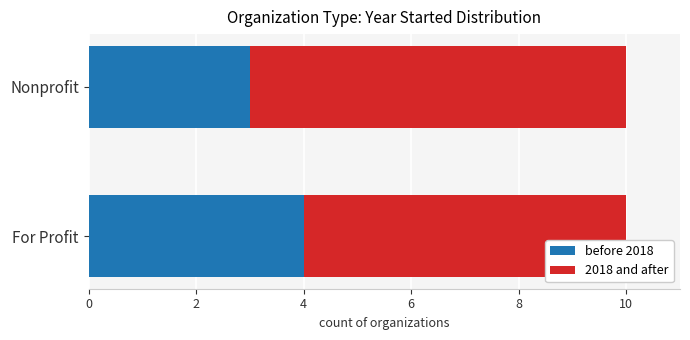

Count the number of data series in this chart.

2